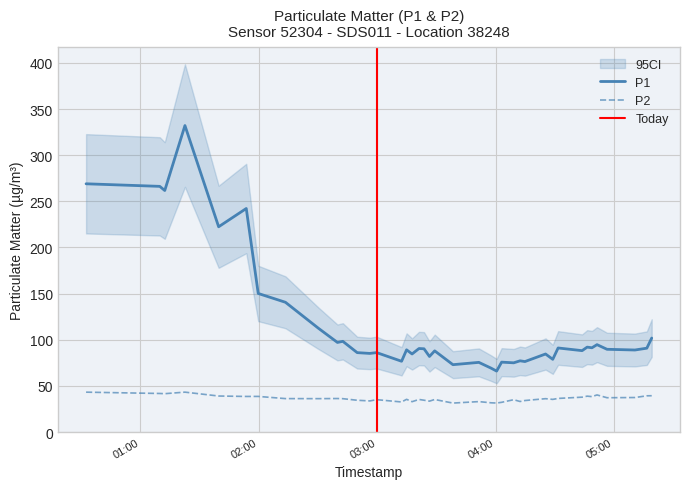

How many interior local valleys does the P2 series have?

13